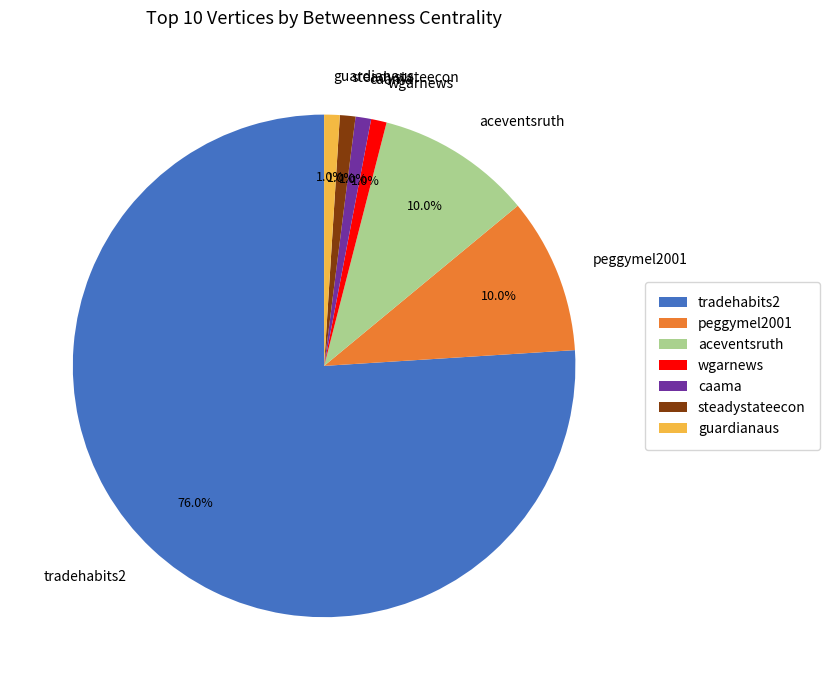

Does any single category account for the majority?

Yes